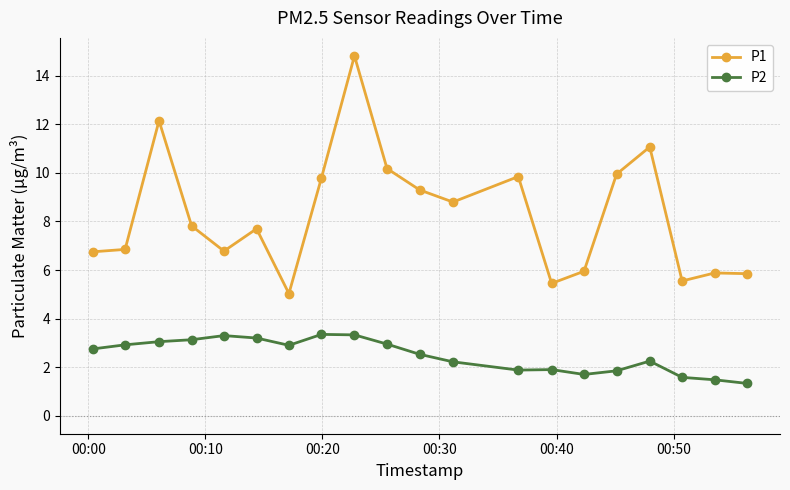

In P2, how many points are higher than both neighbors (excluding endpoints)?

4